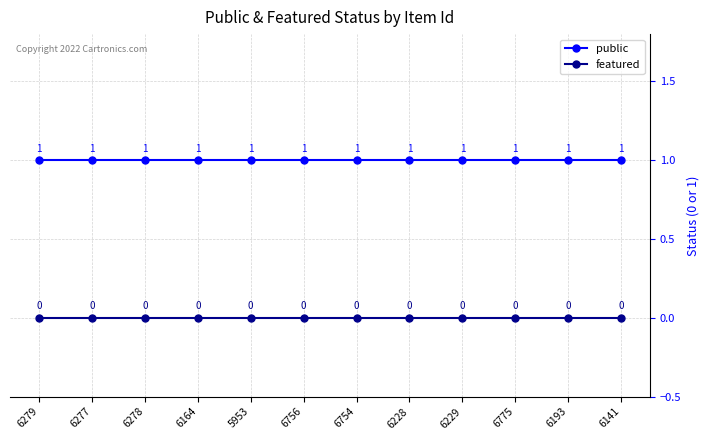

True or false: public and featured intersect in this chart.

False